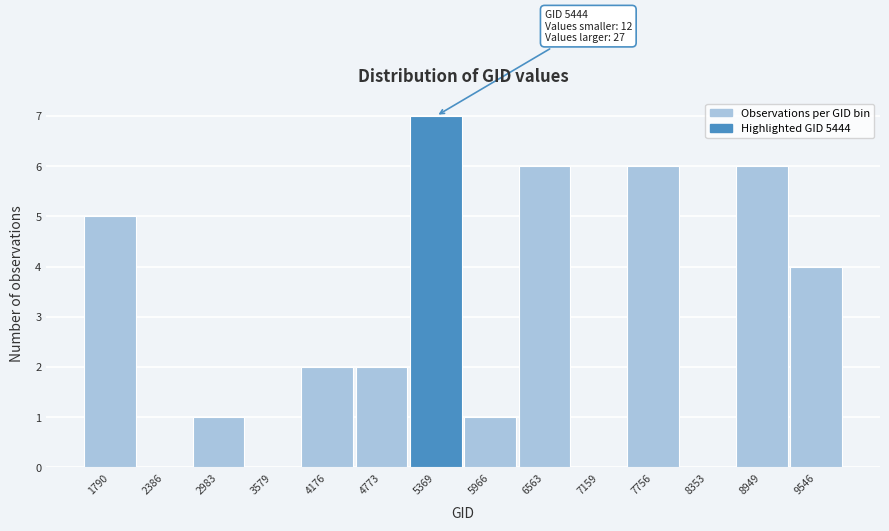

Reading left to right, what are all the values shown in this chart?

1790=5	2386=0	2983=1	3579=0	4176=2	4773=2	5369=7	5966=1	6563=6	7159=0	7756=6	8353=0	8949=6	9546=4